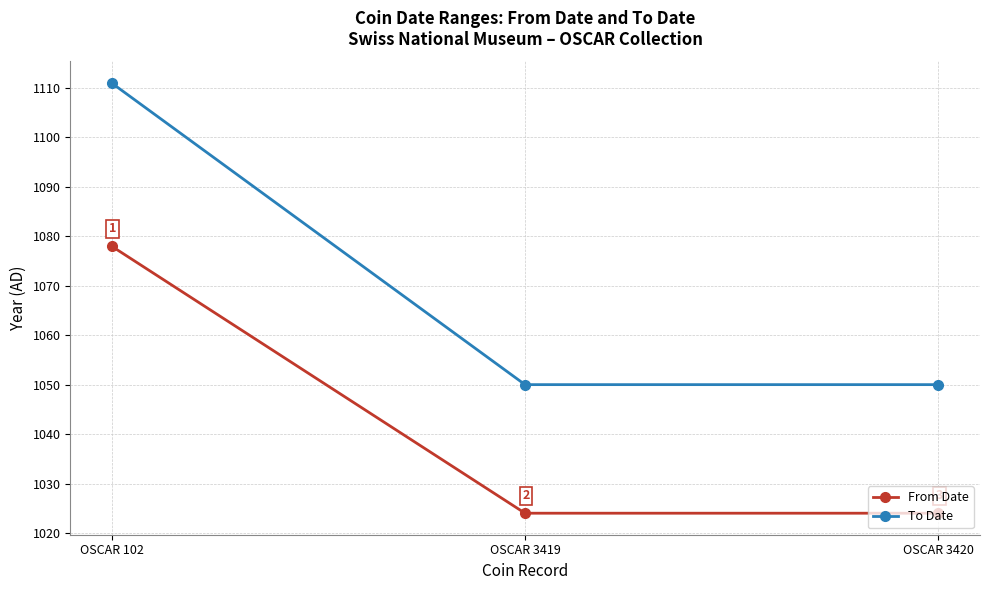

At which category is the sum across all series the highest?

OSCAR 102